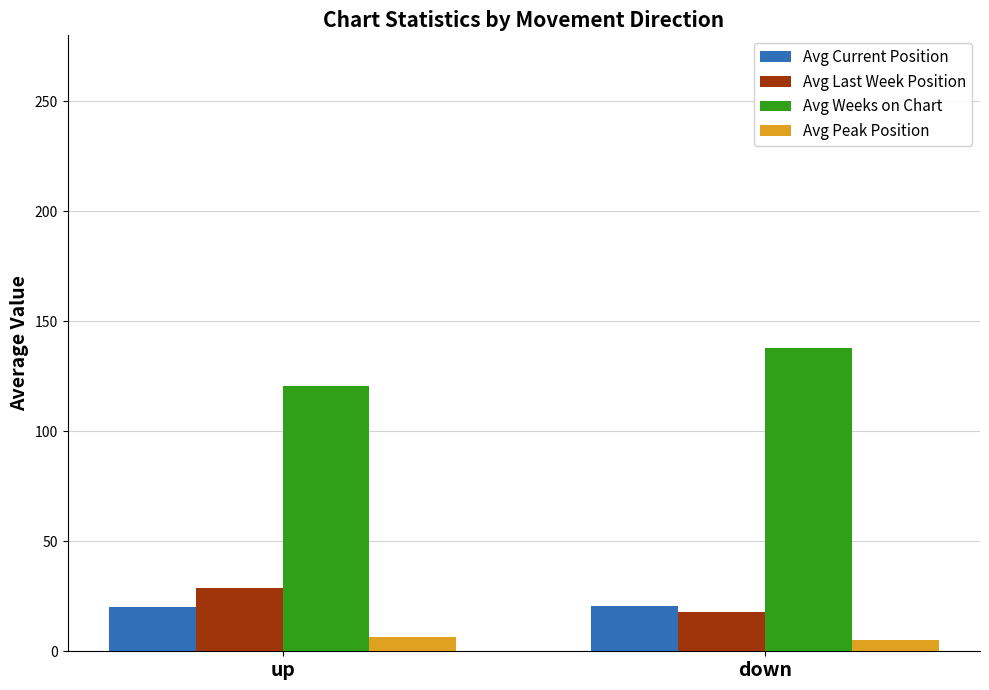

Which label corresponds to the largest value in the chart?

down